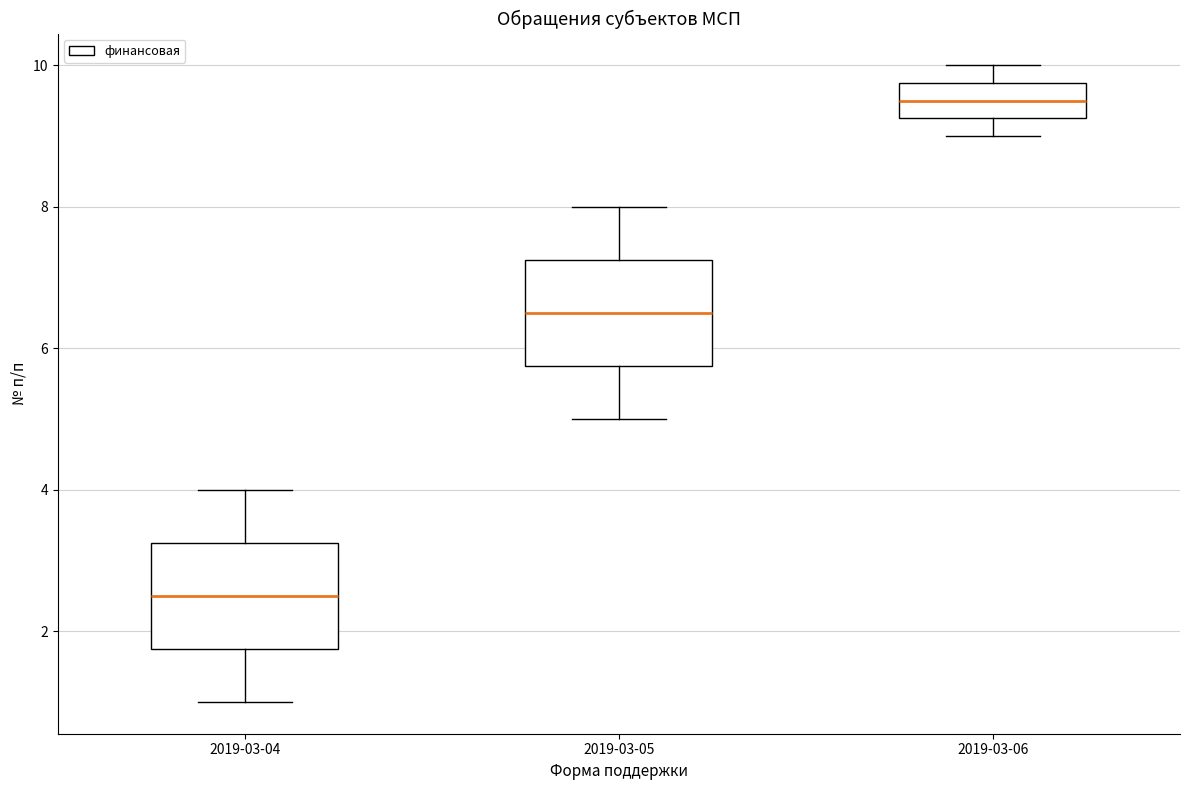

Which box has the highest median line?

2019-03-06